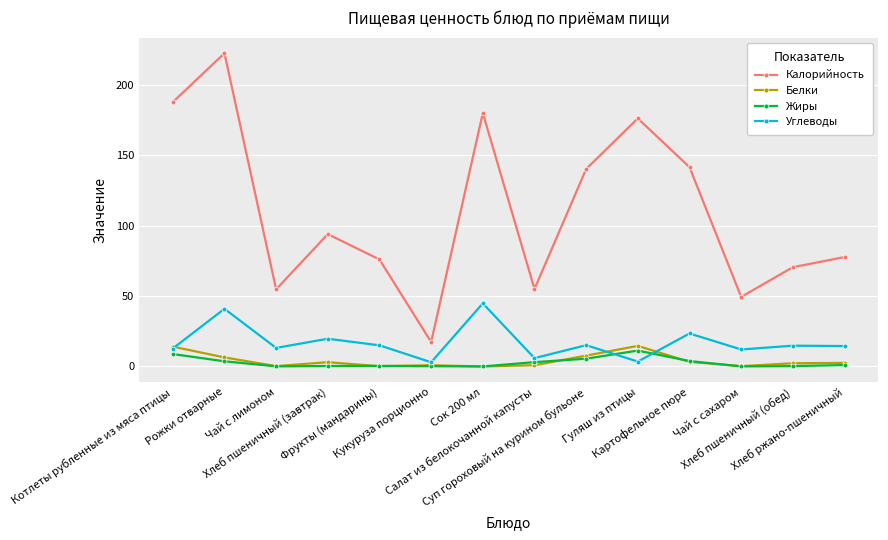

Where is the first local minimum for Белки?

Чай с лимоном